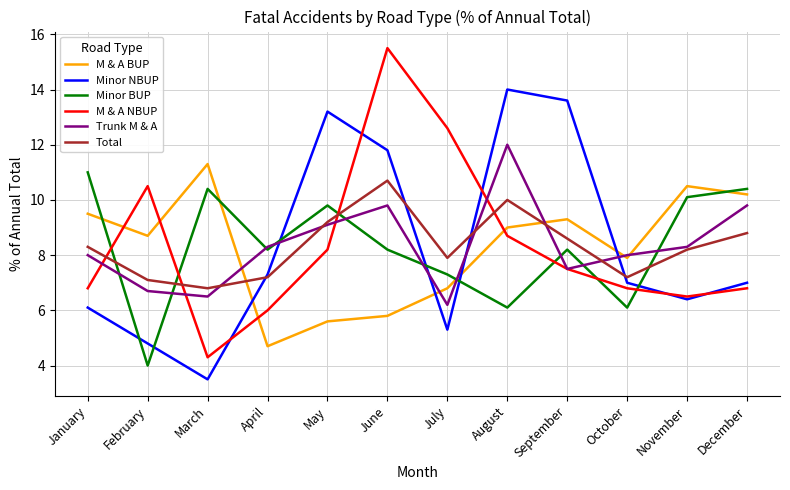

At which category does M & A BUP reach its first local valley?

February